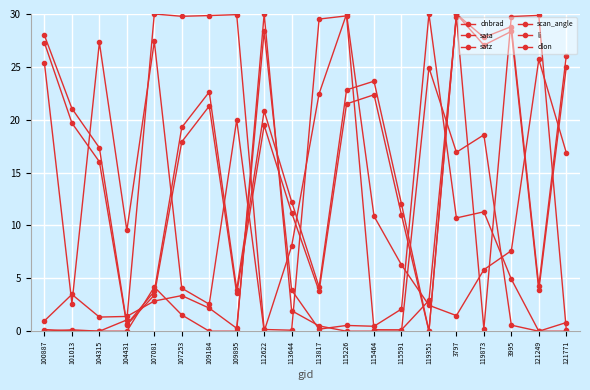

How many data points does each series have?

20